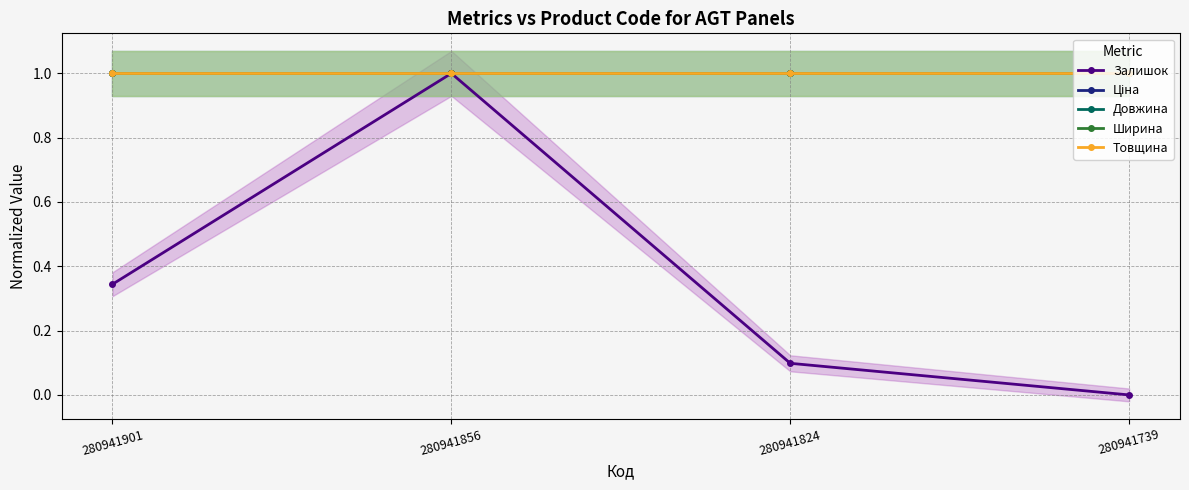

What is the value of the Залишок point at the 3rd from the left?

0.1